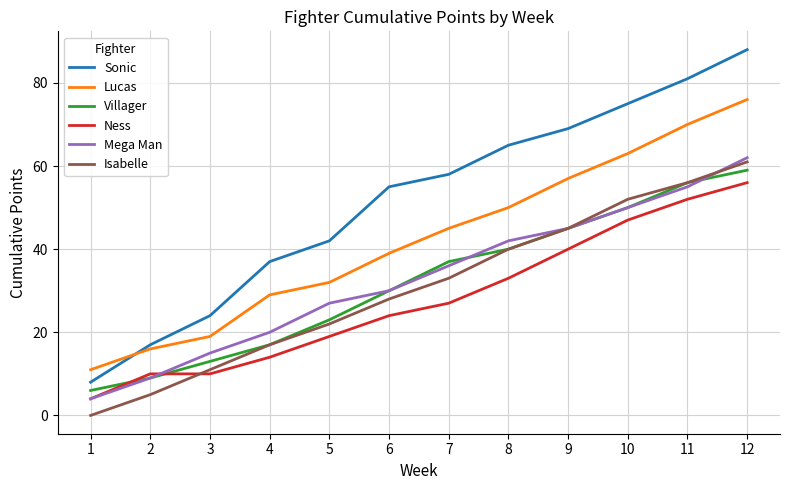

The Sonic series shows 87 at 8. True or false?

False